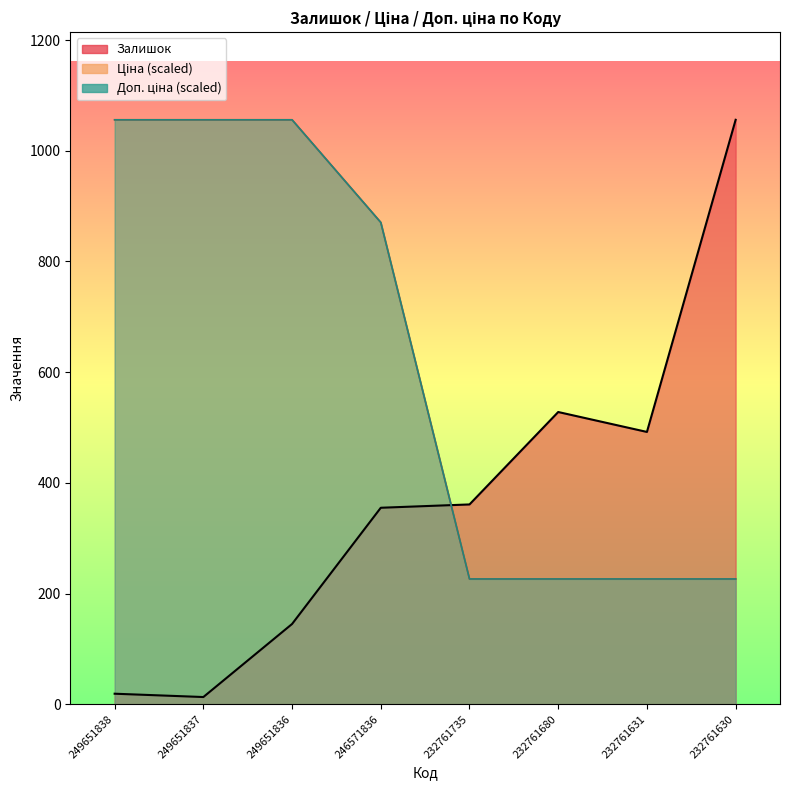

Which category has the highest value across all series?

232761630